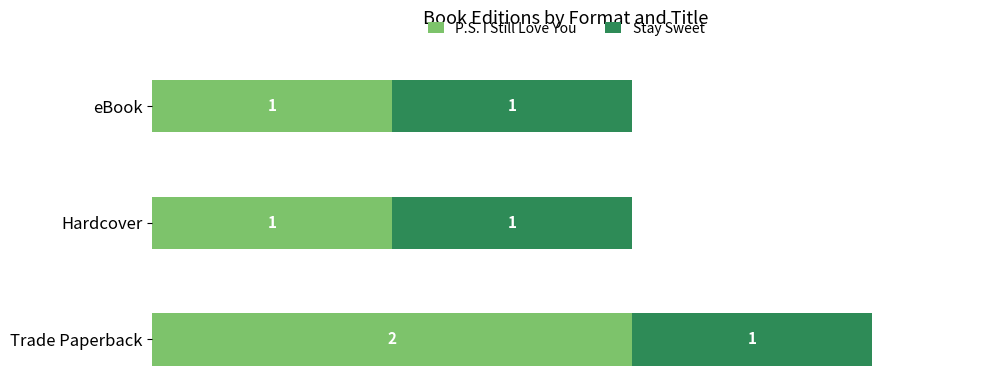

At which category is the sum across all series the highest?

Trade Paperback